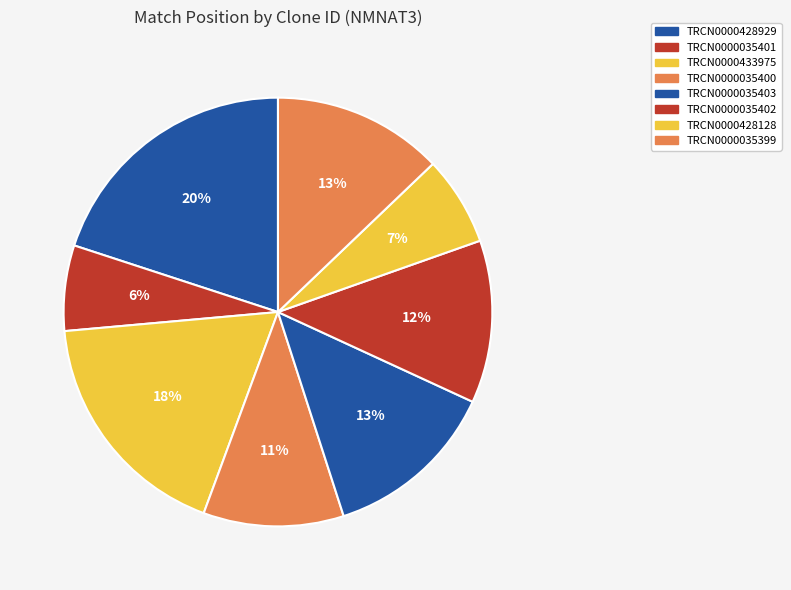

How many slices are in this pie chart?

8